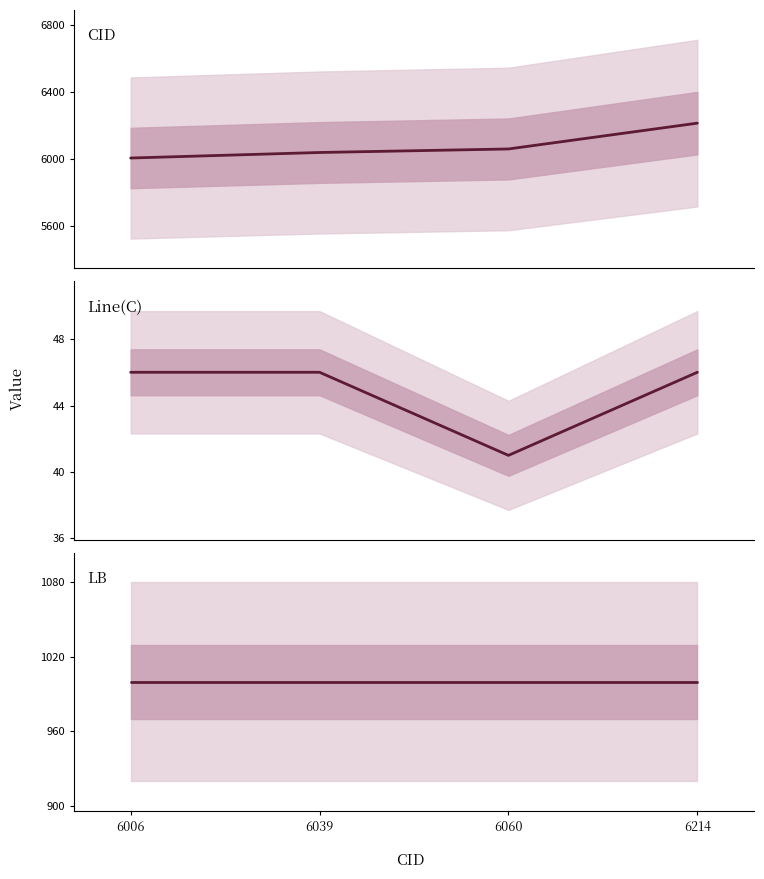

At which category is the sum across all series the highest?

6214